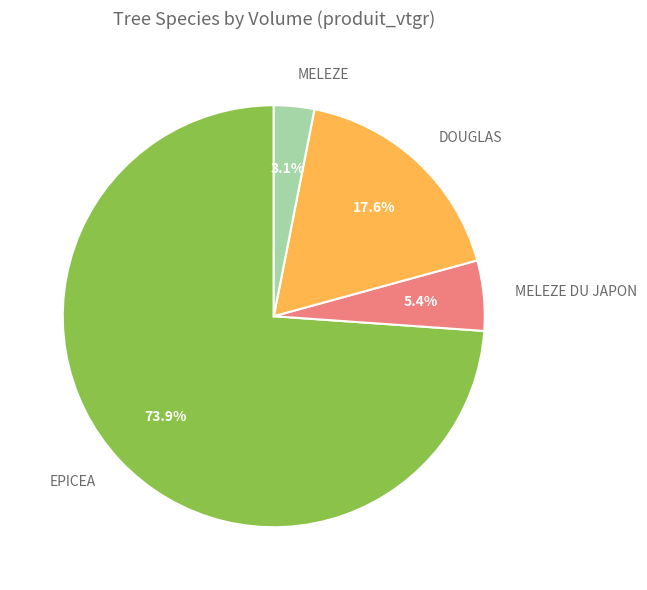

Does any single category account for the majority?

Yes